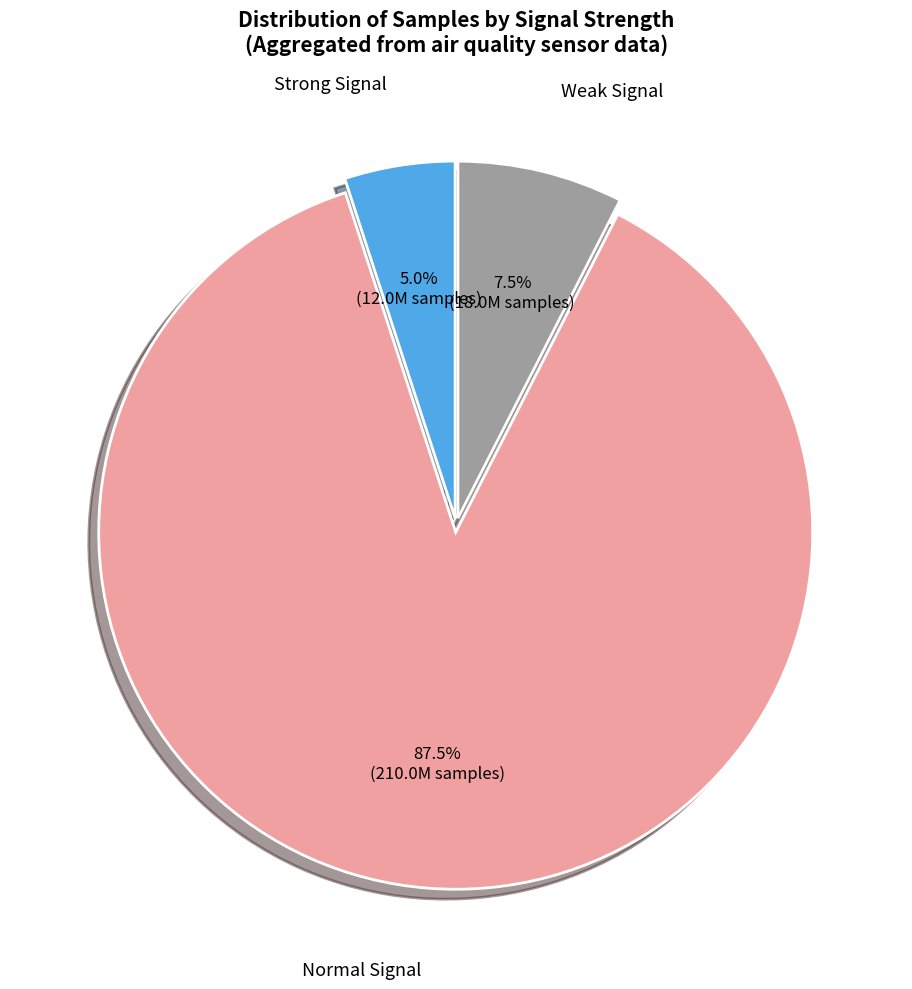

How many slices are in this pie chart?

3